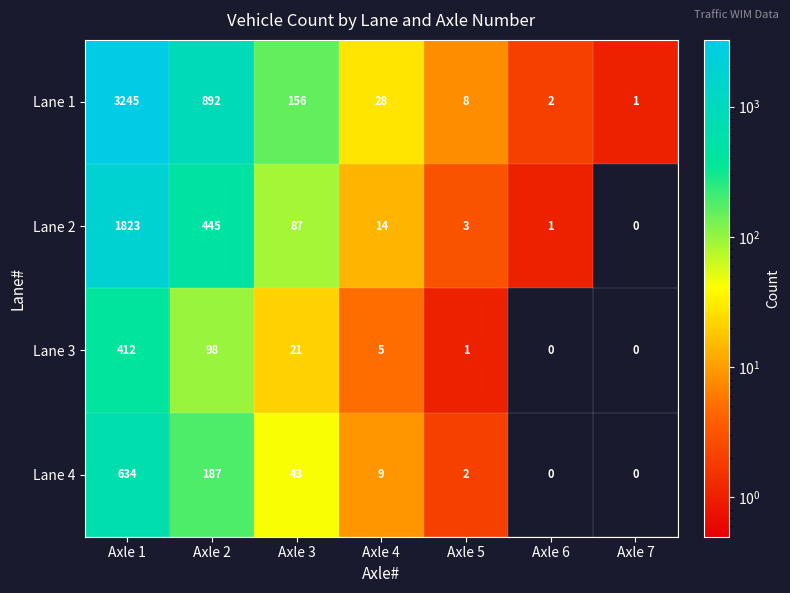

What is the average value of the Lane 2 series?

339